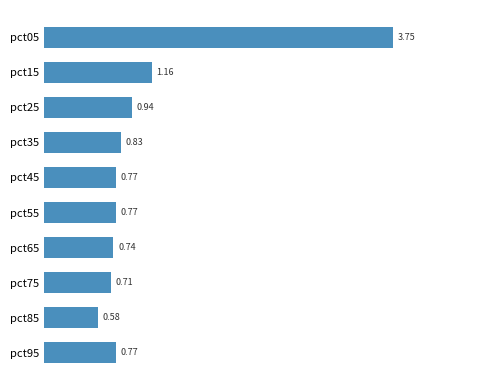

What is the average value?

1.1